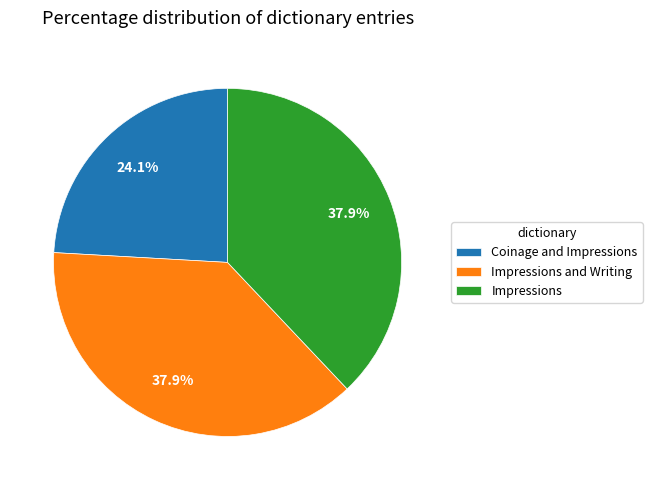

To the nearest percent, what portion does Impressions and Writing represent?

38%